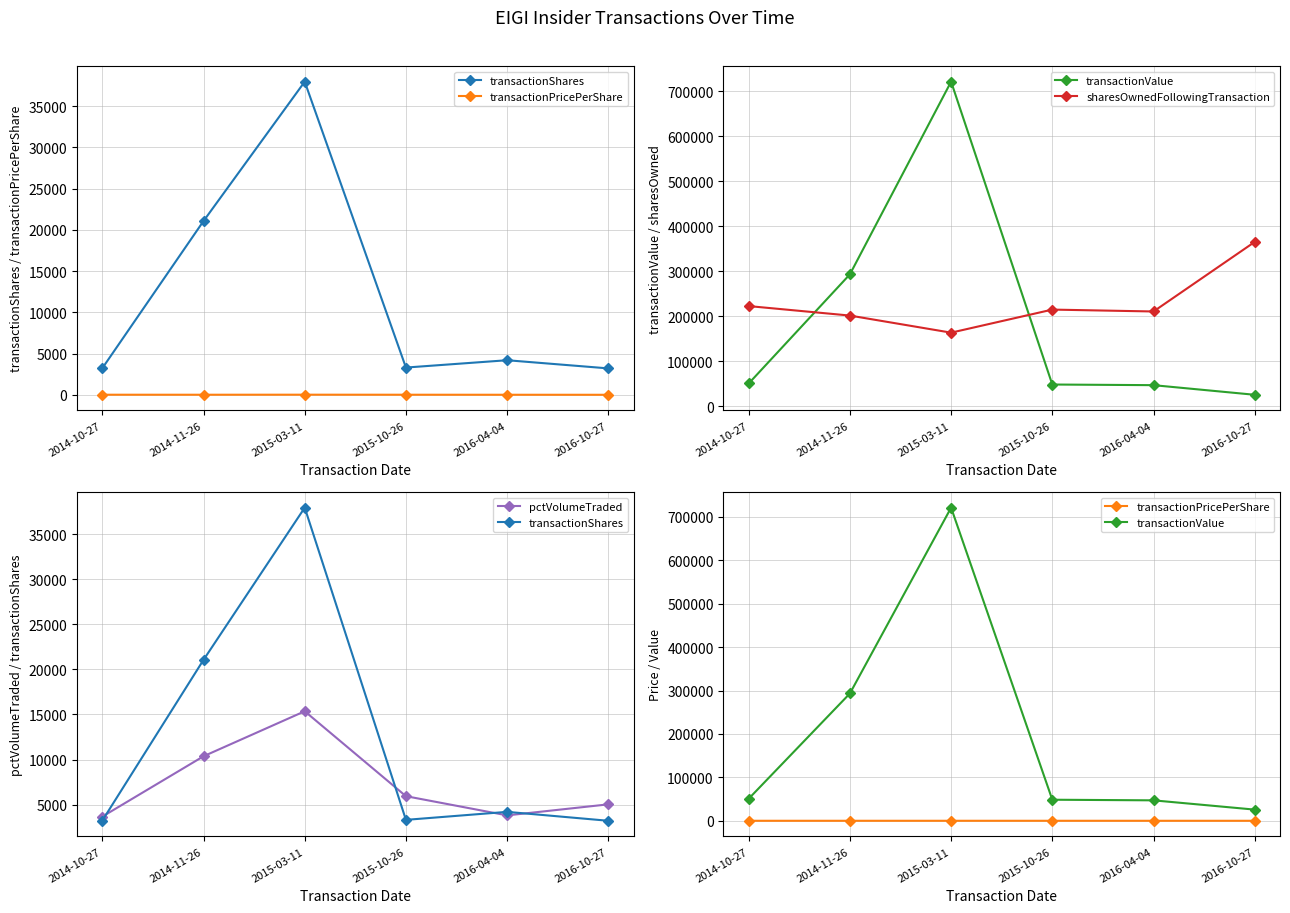

In pctVolumeTraded, how many points are higher than both neighbors (excluding endpoints)?

1